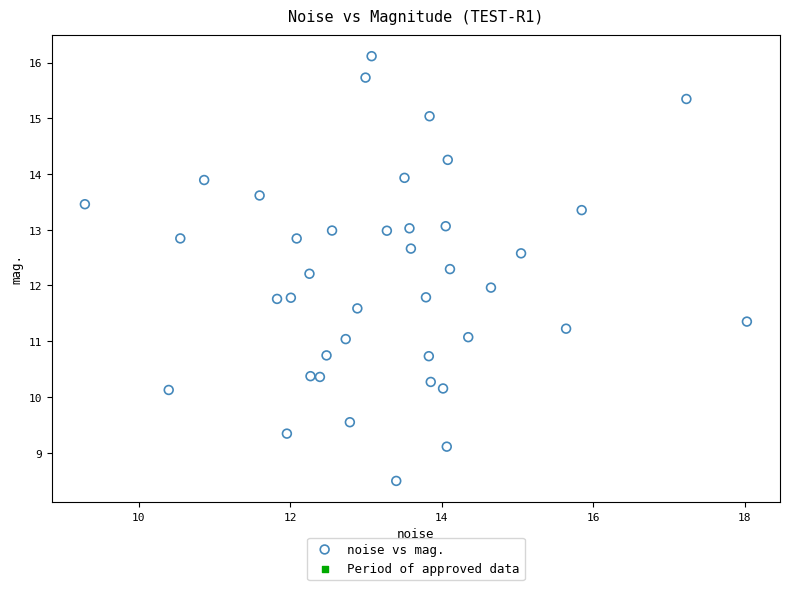

What is the range of Y values (max minus min)?

7.6